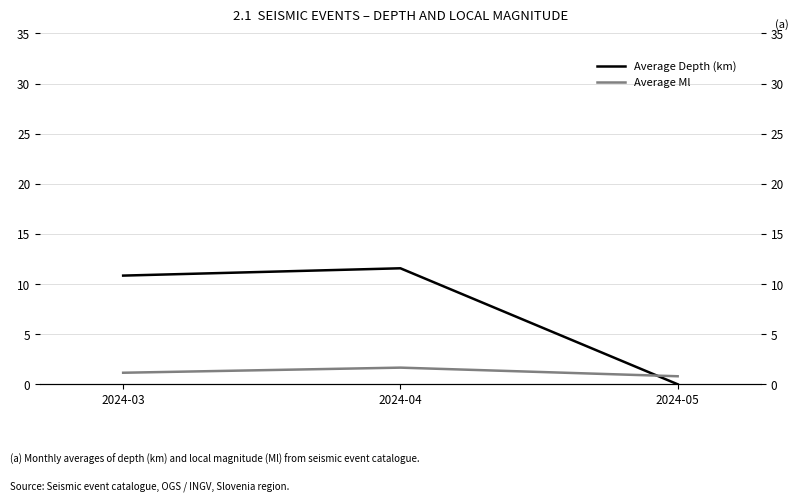

What is the minimum value for Average Ml?

0.8